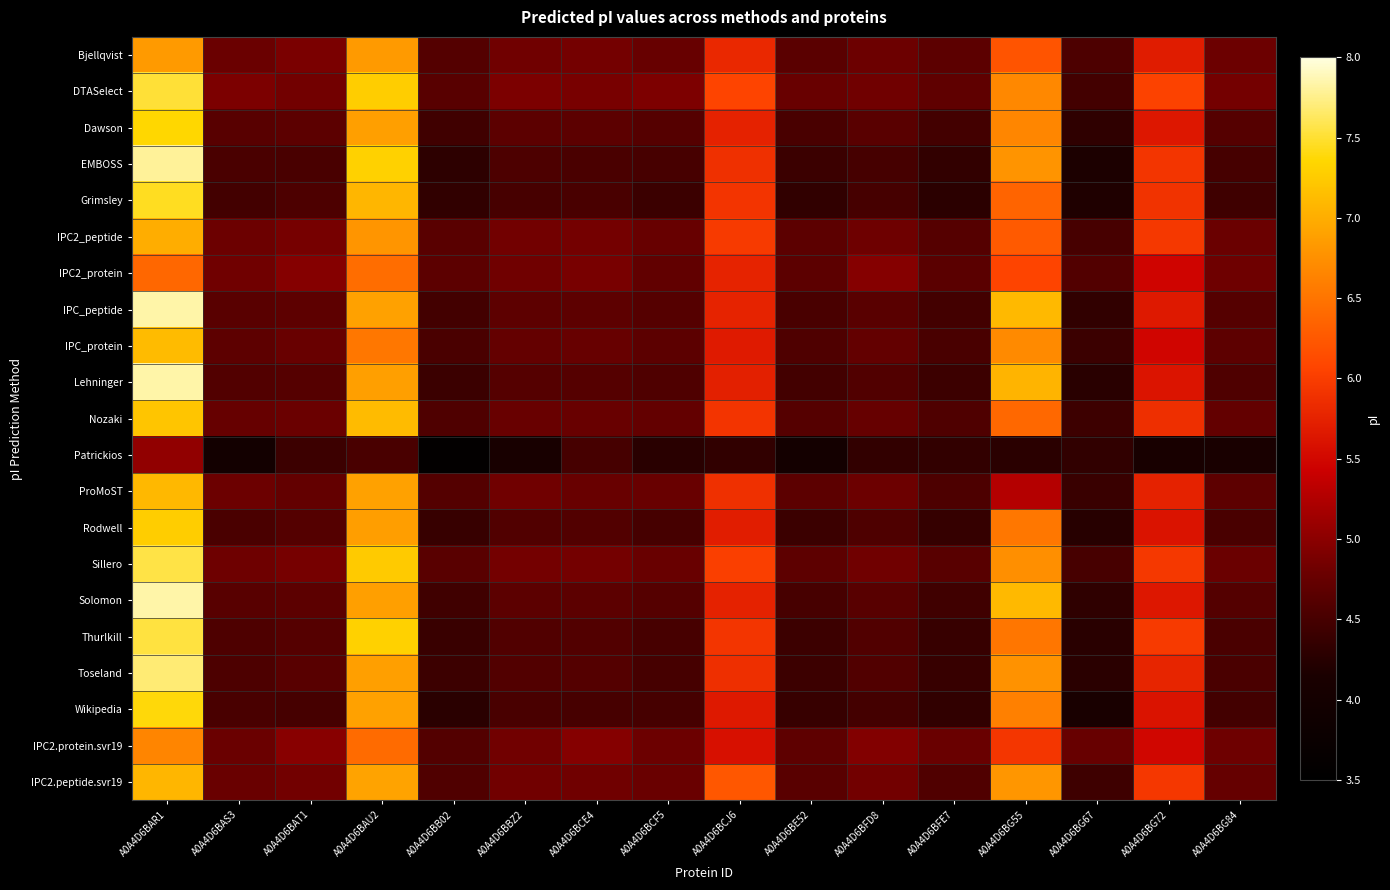

At how many categories does at least one series exceed 4?

16